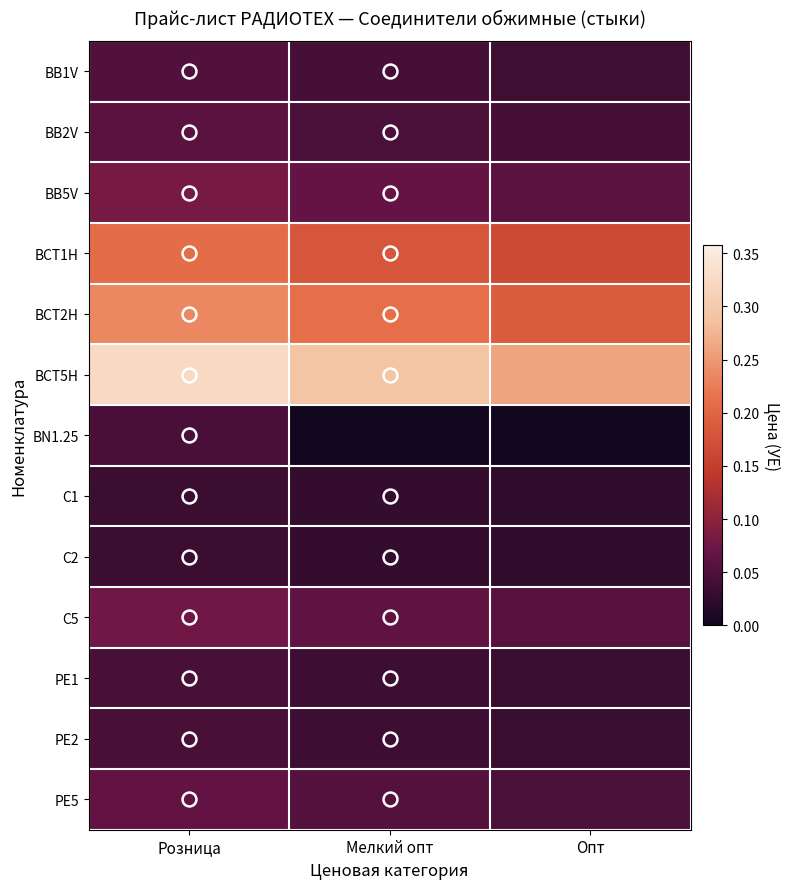

Rank the series at Мелкий опт from highest to lowest value.

BCT5H, BCT2H, BCT1H, BB5V, C5, PE5, BB2V, BB1V, PE1, PE2, C1, C2, BN1.25